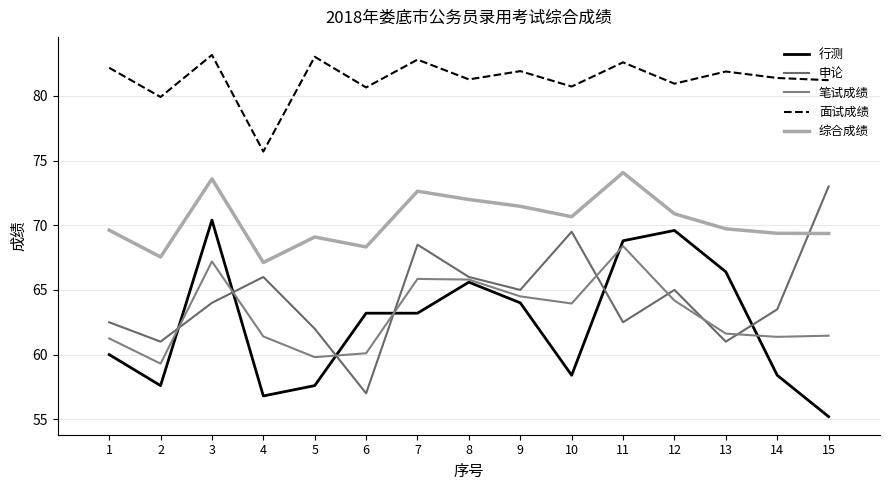

True or false: 面试成绩 has more than 2 points higher than both neighbors.

True